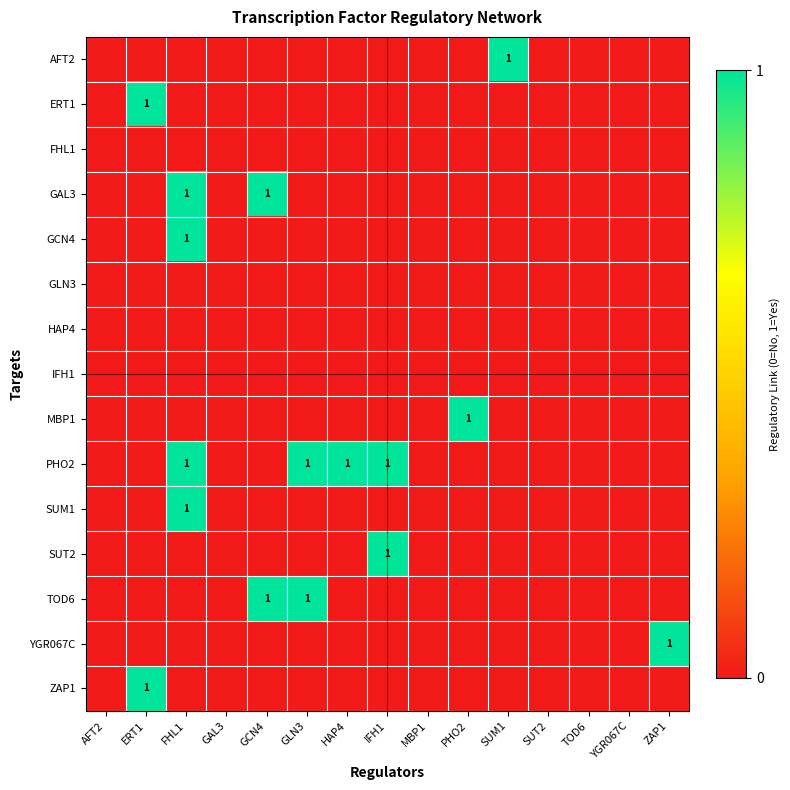

List the labels in order of AFT2 value, smallest first.

AFT2, ERT1, FHL1, GAL3, GCN4, GLN3, HAP4, IFH1, MBP1, PHO2, SUT2, TOD6, YGR067C, ZAP1, SUM1